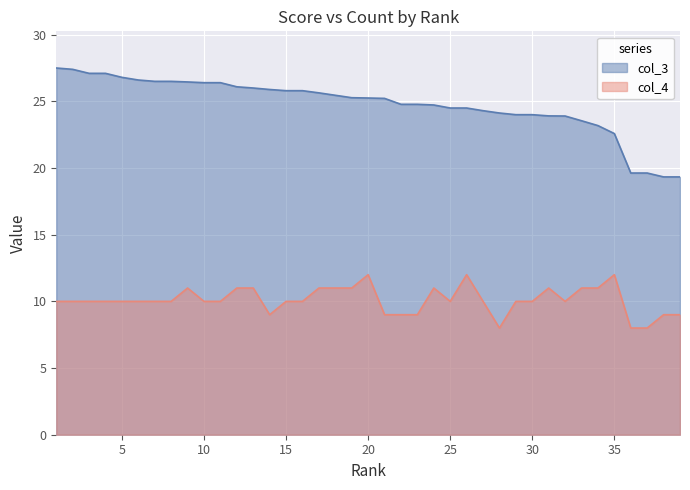

At which category is the sum across all series the highest?

1